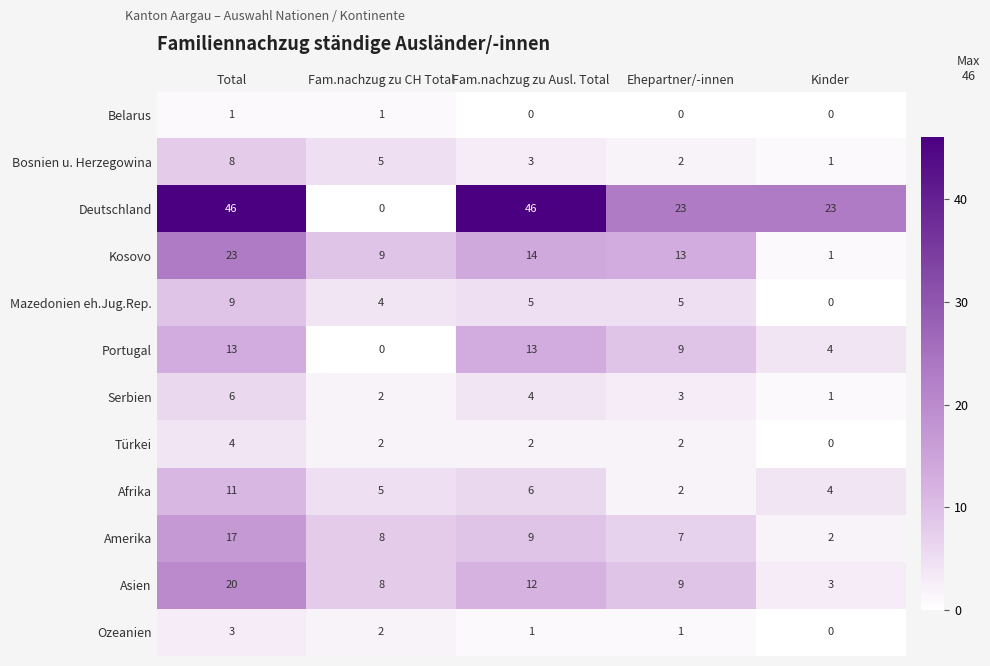

Rank the series by their maximum value, from highest to lowest.

Deutschland, Kosovo, Asien, Amerika, Portugal, Afrika, Mazedonien eh.Jug.Rep., Bosnien u. Herzegowina, Serbien, Türkei, Ozeanien, Belarus